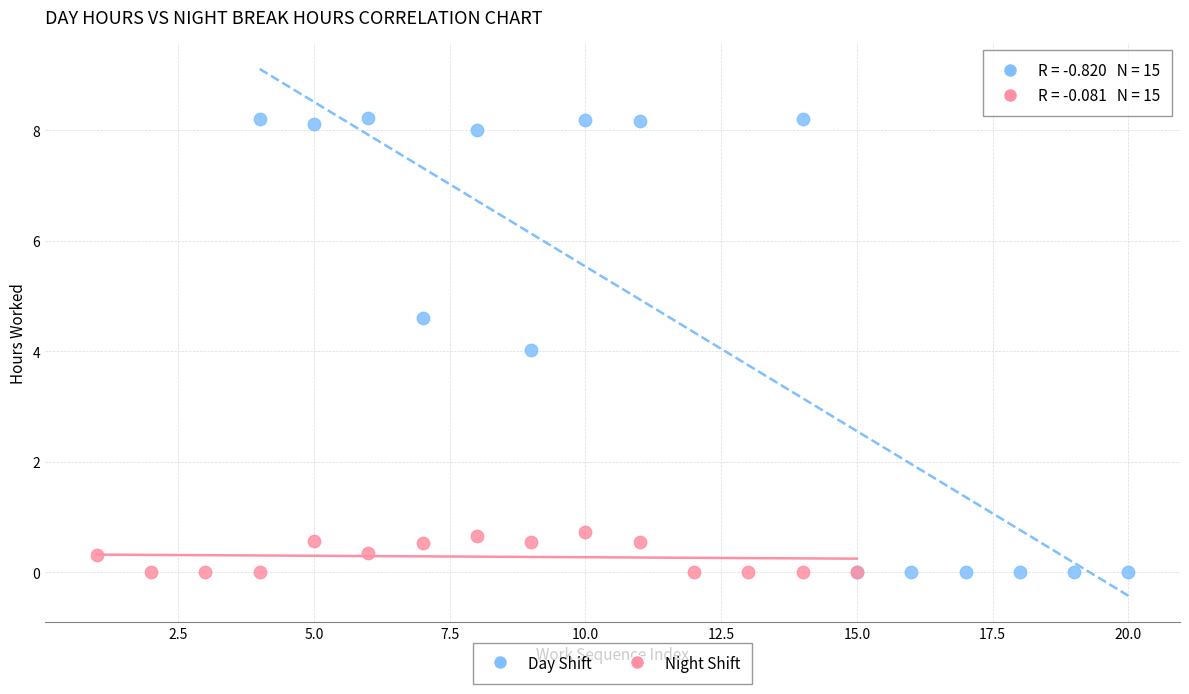

Which series contains the highest Y value?

Day Shift